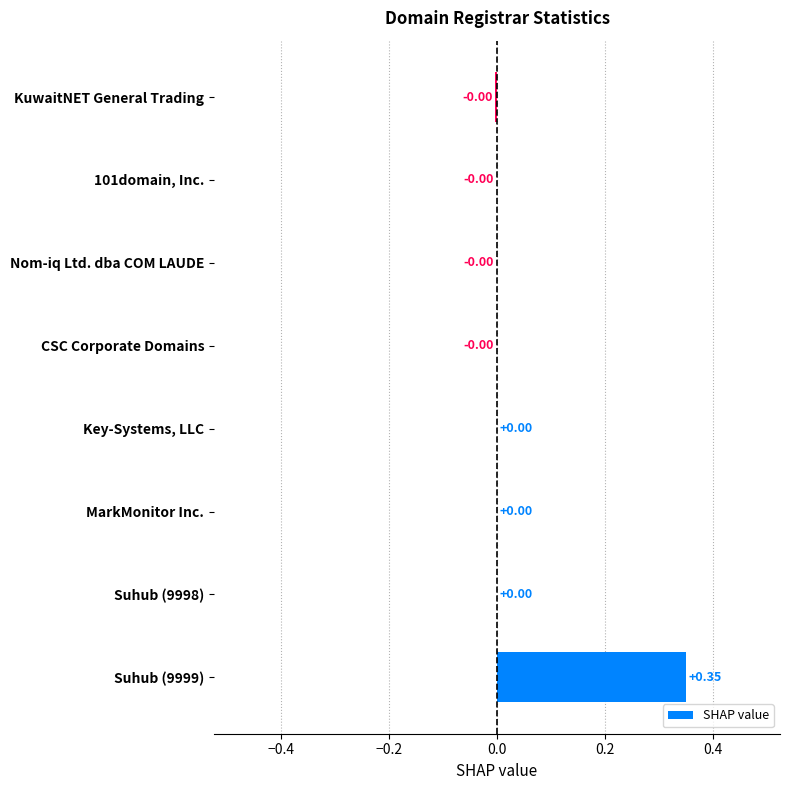

At which category does the chart reach its peak across all series?

Suhub (9999)